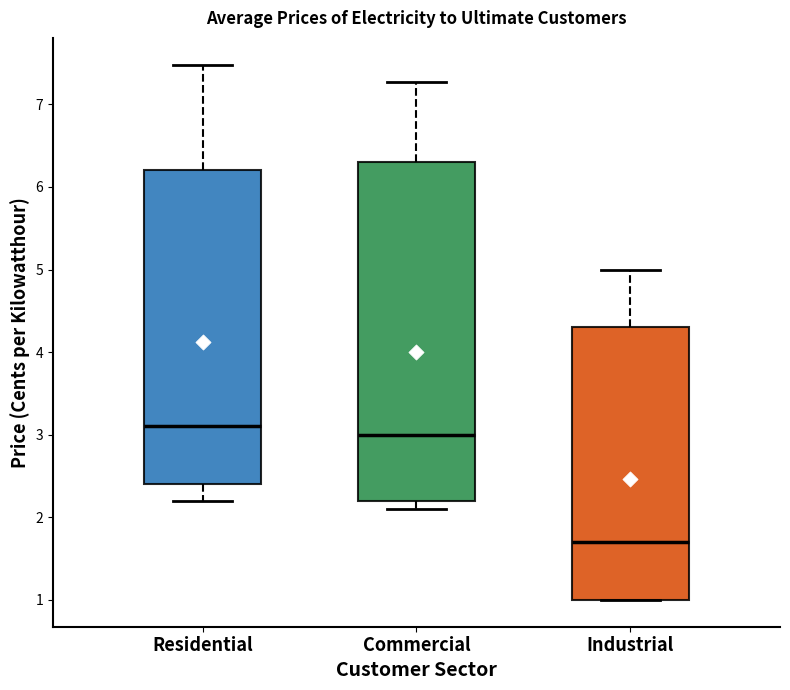

Reading left to right, read every box against the y-axis: the position of its median line, the range the box covers, and the ends of its whiskers. The values are not printed on the chart, so give them approximately, as read against the axis.

Residential: median 3.1, box 2.4 to 6.2, whiskers 2.2 to 7.5
Commercial: median 3.0, box 2.2 to 6.3, whiskers 2.1 to 7.3
Industrial: median 1.7, box 1.0 to 4.3, whiskers 1.0 to 5.0